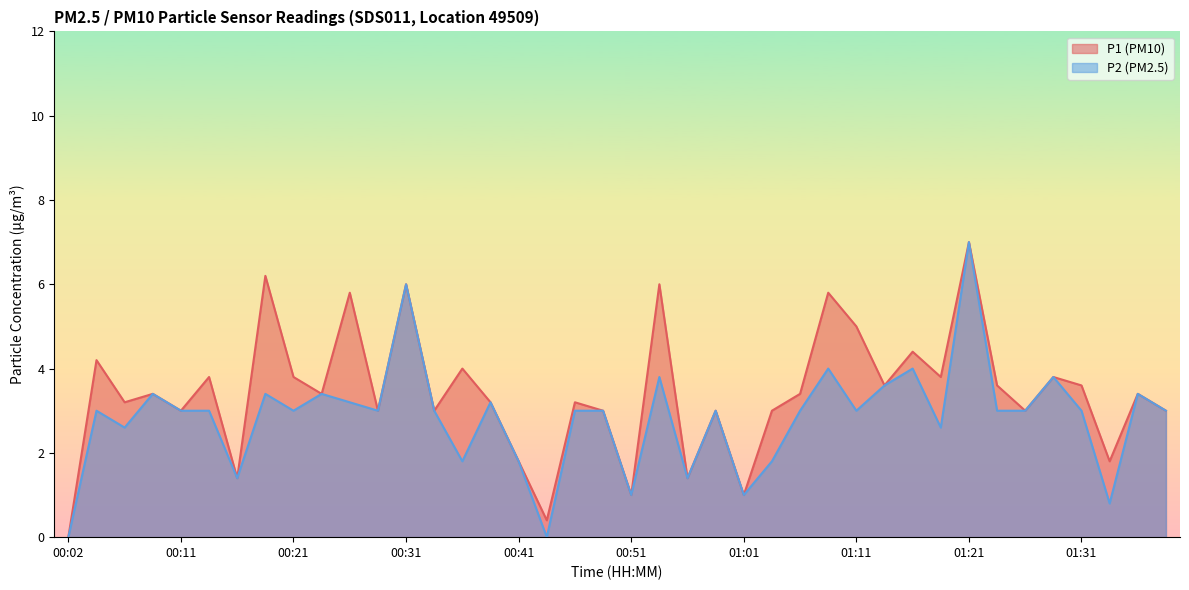

What is the total value across all series at 00:07?

5.8